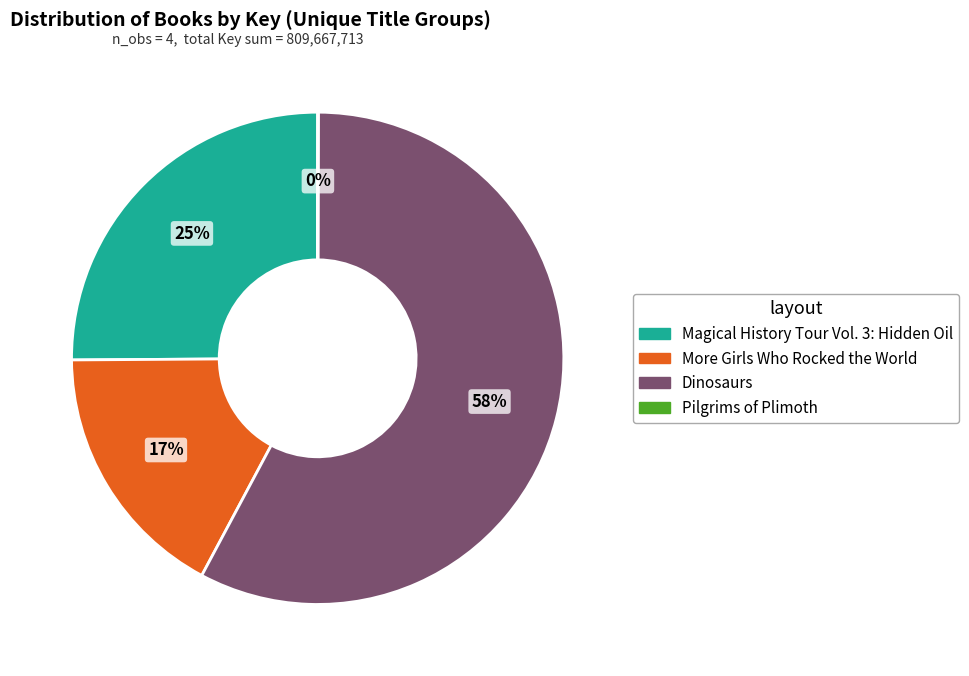

Which slice is the largest?

Dinosaurs